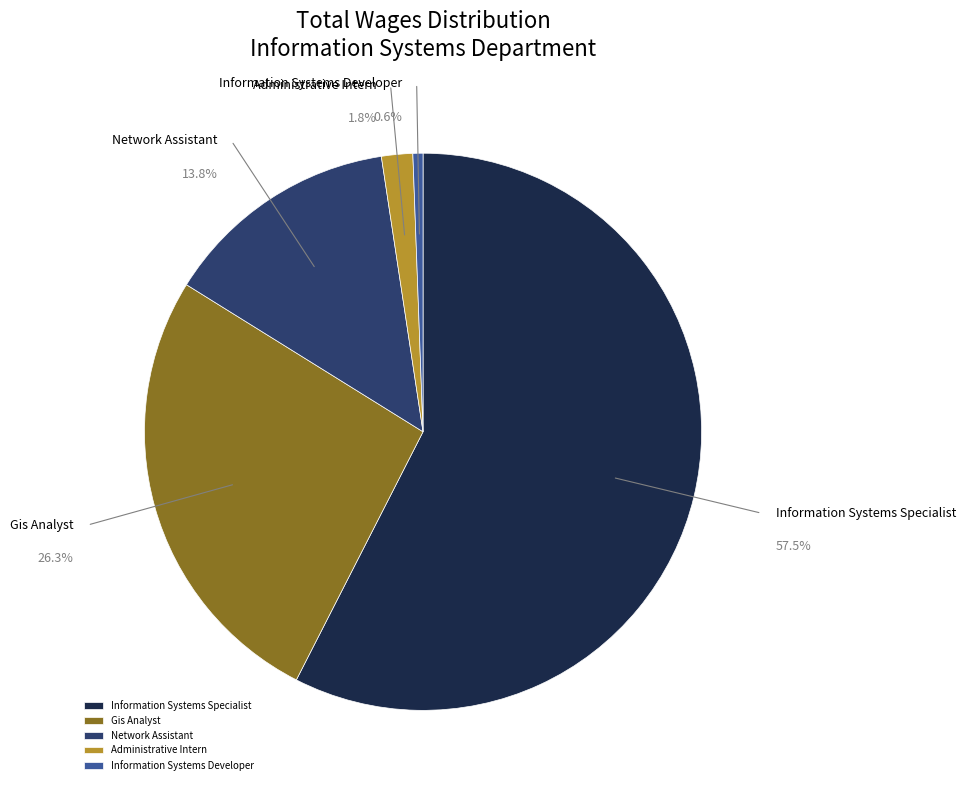

Count the number of slices in the pie.

7